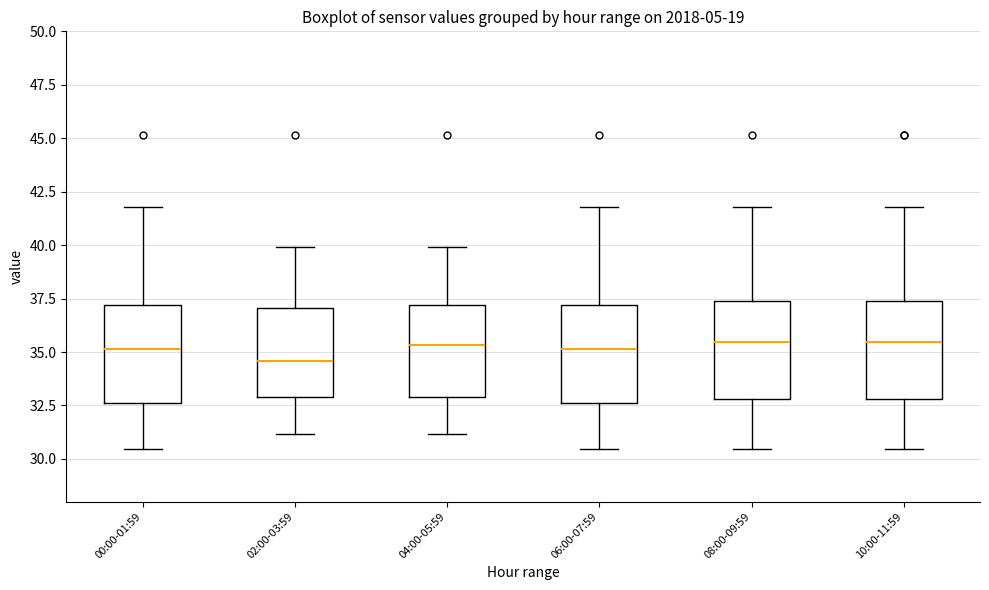

Reading left to right, transcribe this box plot: for each box, give where its median line is, the range the box spans, and where its two whiskers end, as read against the y-axis. The values are not printed on the chart, so give them approximately, as read against the axis.

00:00-01:59: median 35.0, box 32.5 to 37.0, whiskers 30.5 to 42.0
02:00-03:59: median 34.5, box 33.0 to 37.0, whiskers 31.0 to 40.0
04:00-05:59: median 35.5, box 33.0 to 37.0, whiskers 31.0 to 40.0
06:00-07:59: median 35.0, box 32.5 to 37.0, whiskers 30.5 to 42.0
08:00-09:59: median 35.5, box 33.0 to 37.5, whiskers 30.5 to 42.0
10:00-11:59: median 35.5, box 33.0 to 37.5, whiskers 30.5 to 42.0